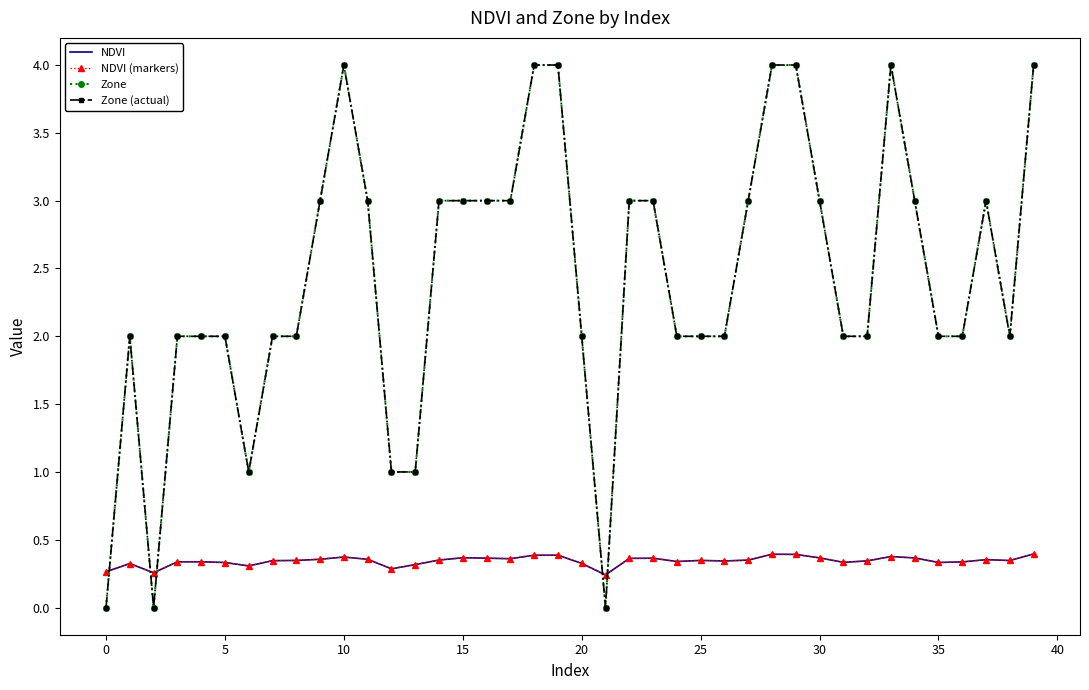

What is the label of the 1st point from the right?

39